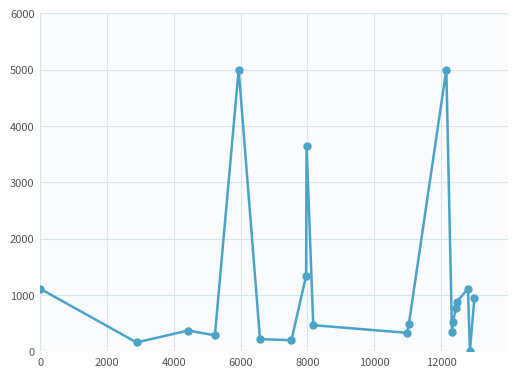

What is the difference between the maximum and minimum values?

5000.0